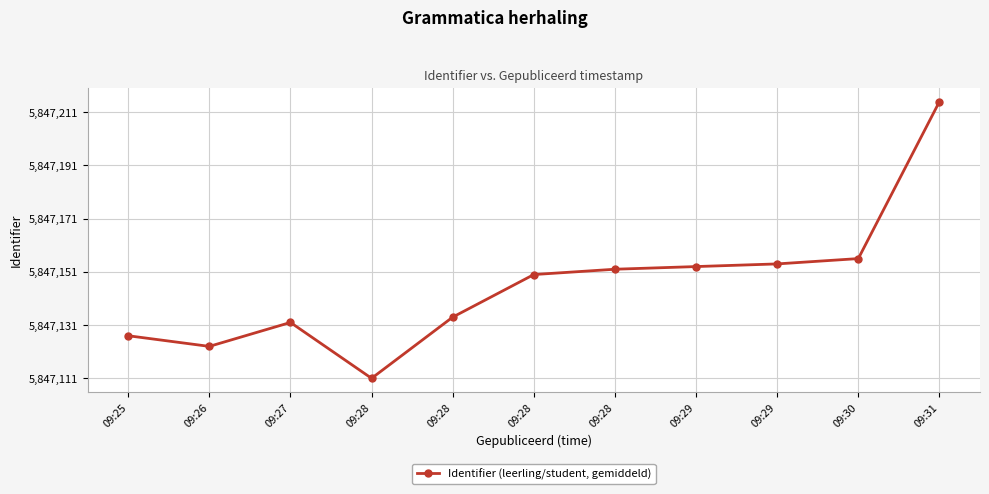

Reading right to left, transcribe all the data shown in this chart.

09:31=104	09:30=45	09:29=43	09:29=42	09:28=41	09:28=39	09:28=23	09:28=0	09:27=21	09:26=12	09:25=16